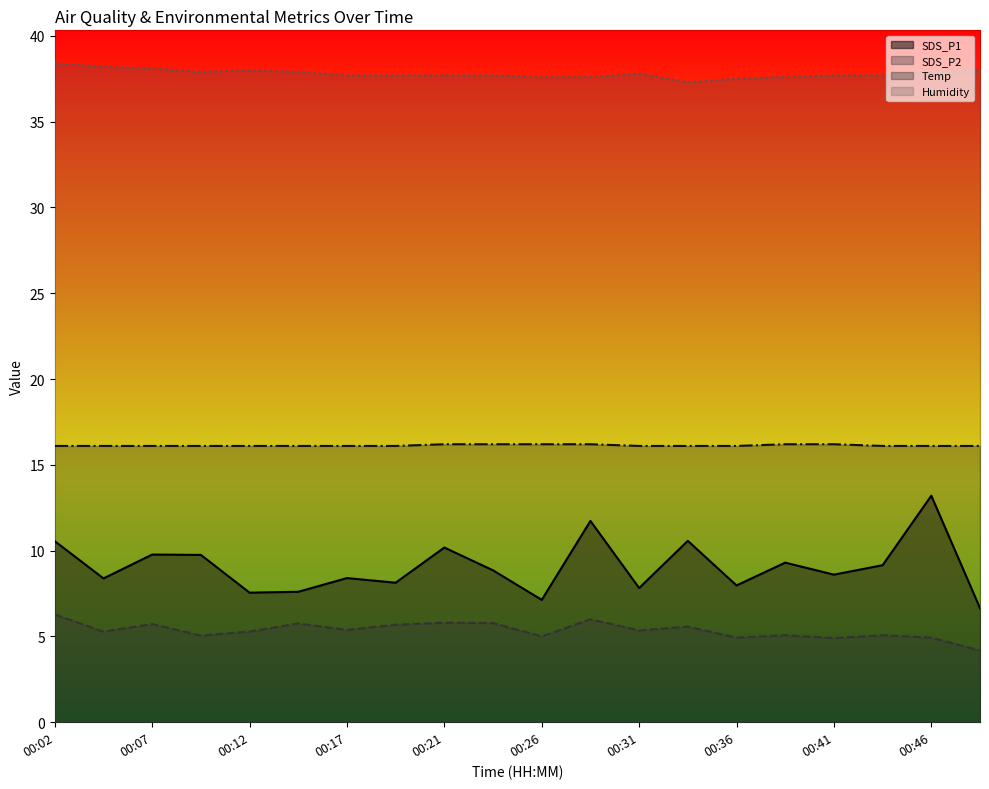

At which label does SDS_P2 reach its peak?

00:02